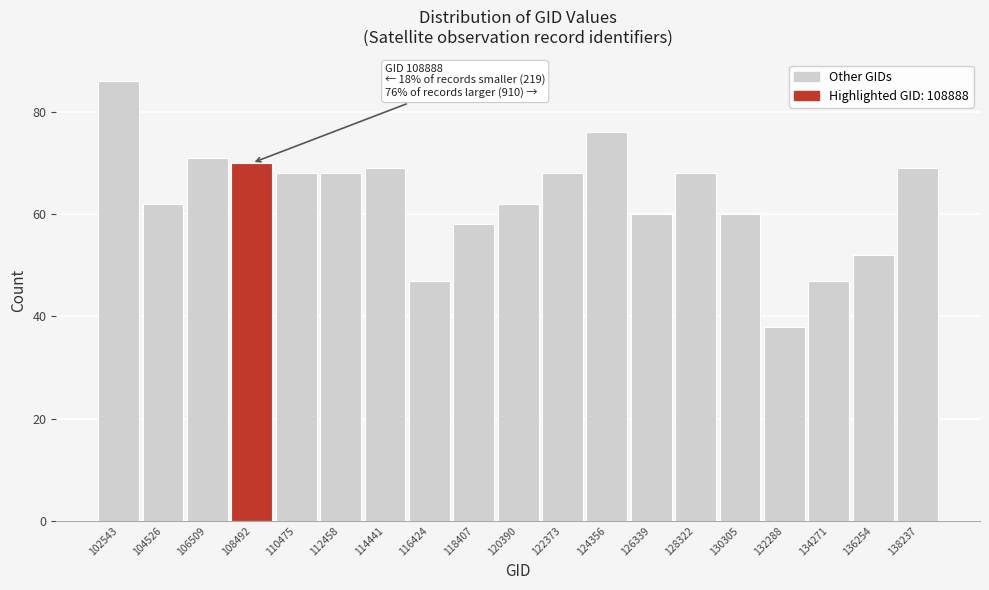

Reading right to left, what are all the values shown in this chart?

138237=69	136254=52	134271=47	132288=38	130305=60	128322=68	126339=60	124356=76	122373=68	120390=62	118407=58	116424=47	114441=69	112458=68	110475=68	108492=70	106509=71	104526=62	102543=86